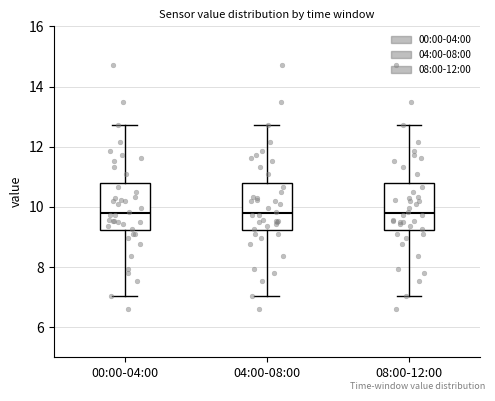

Where does the lower whisker of the box for 08:00-12:00 end on the y-axis? The values are not printed on the chart, so give them approximately, as read against the axis.

7.0